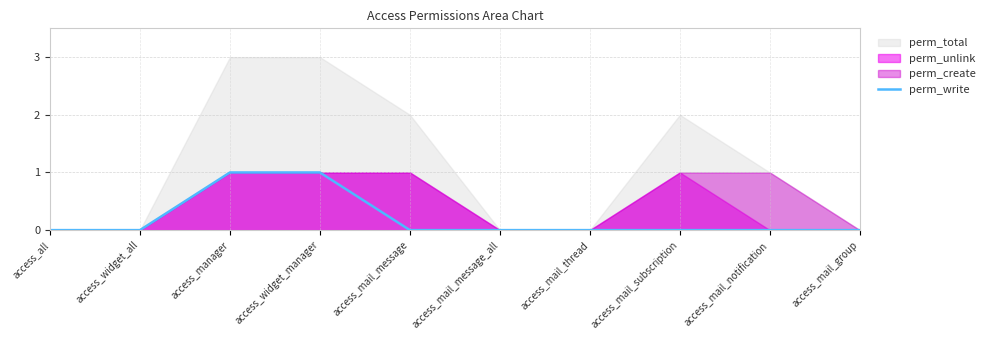

Which category has the highest value across all series?

access_manager